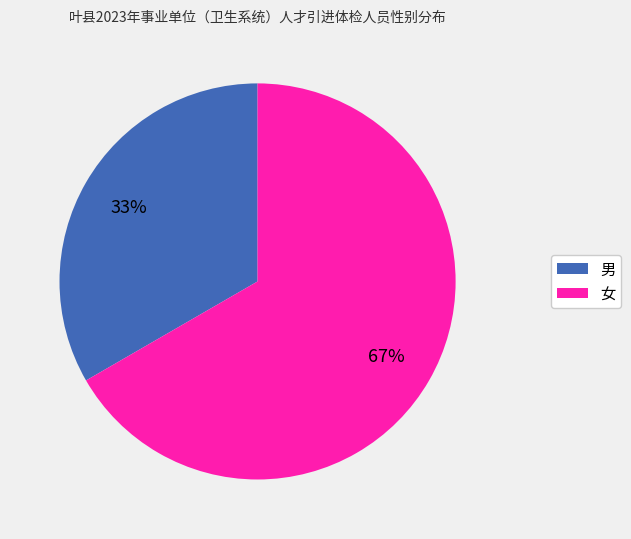

Is the sum of 女 and 男 greater than half?

Yes